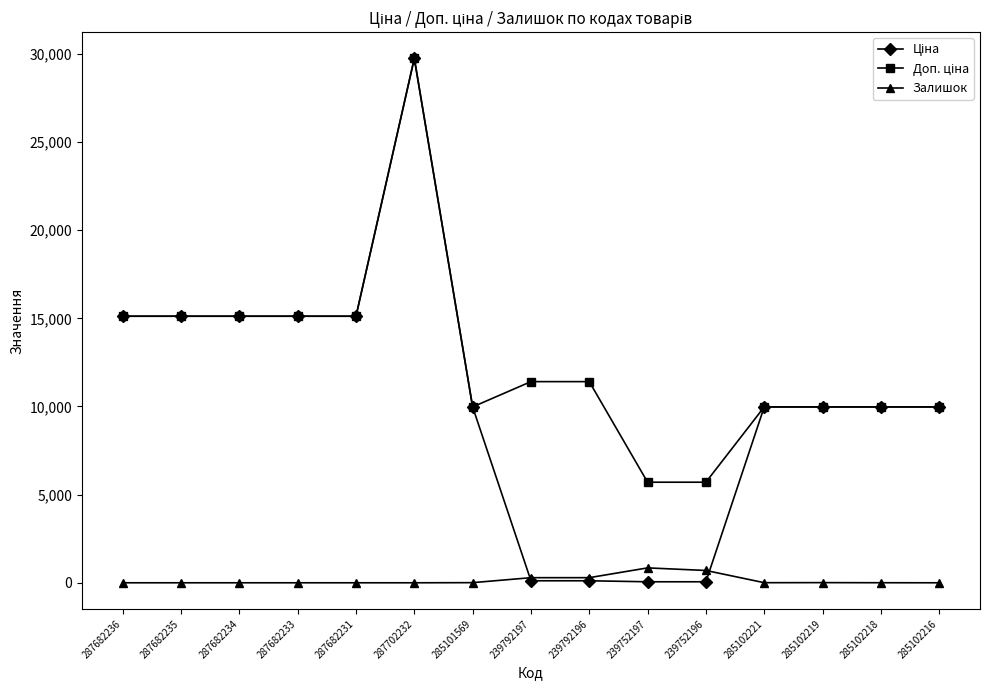

What is the total value across all series at 287682231?

30240.0